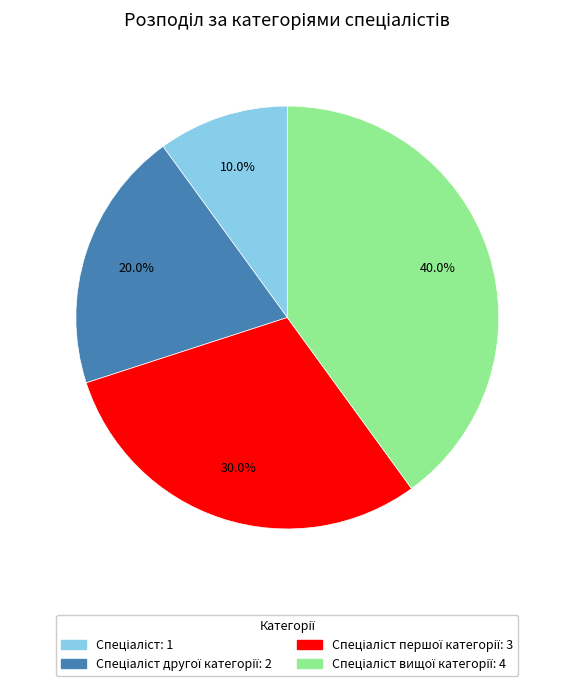

Is there a majority slice in this chart?

No